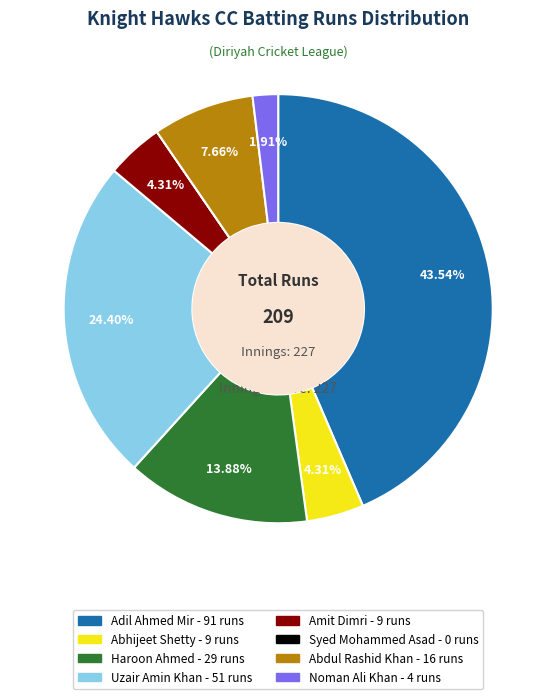

To the nearest percent, what portion does Abdul Rashid Khan represent?

8%